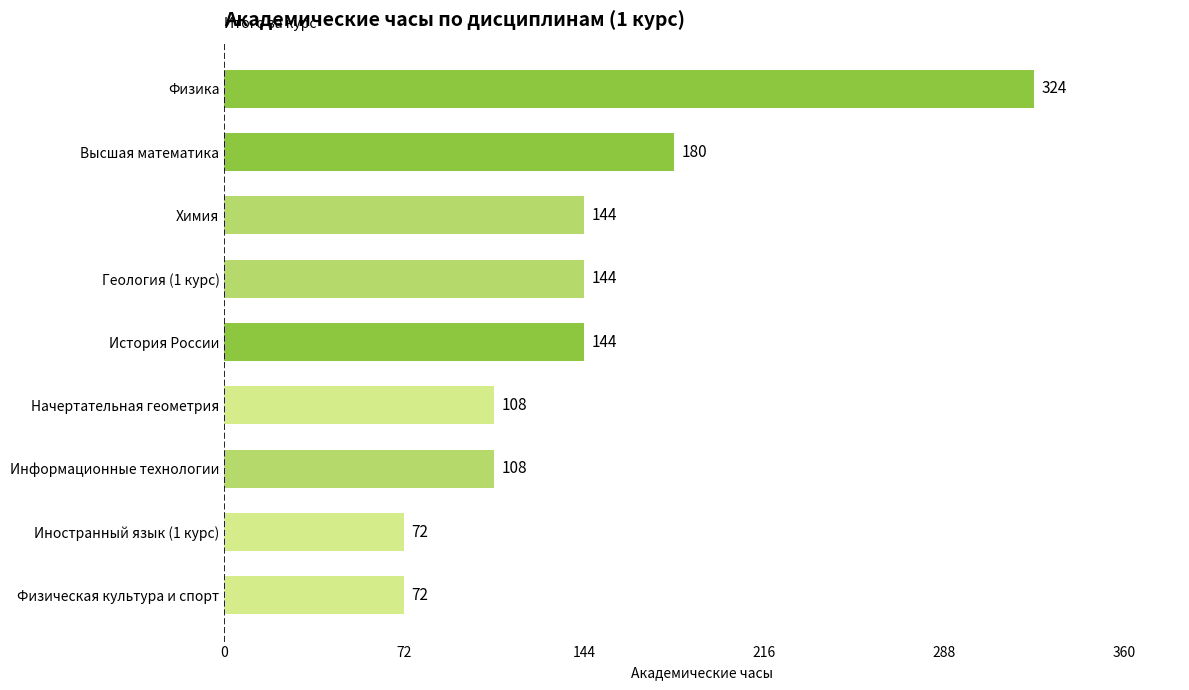

What is the minimum value shown in the chart?

72